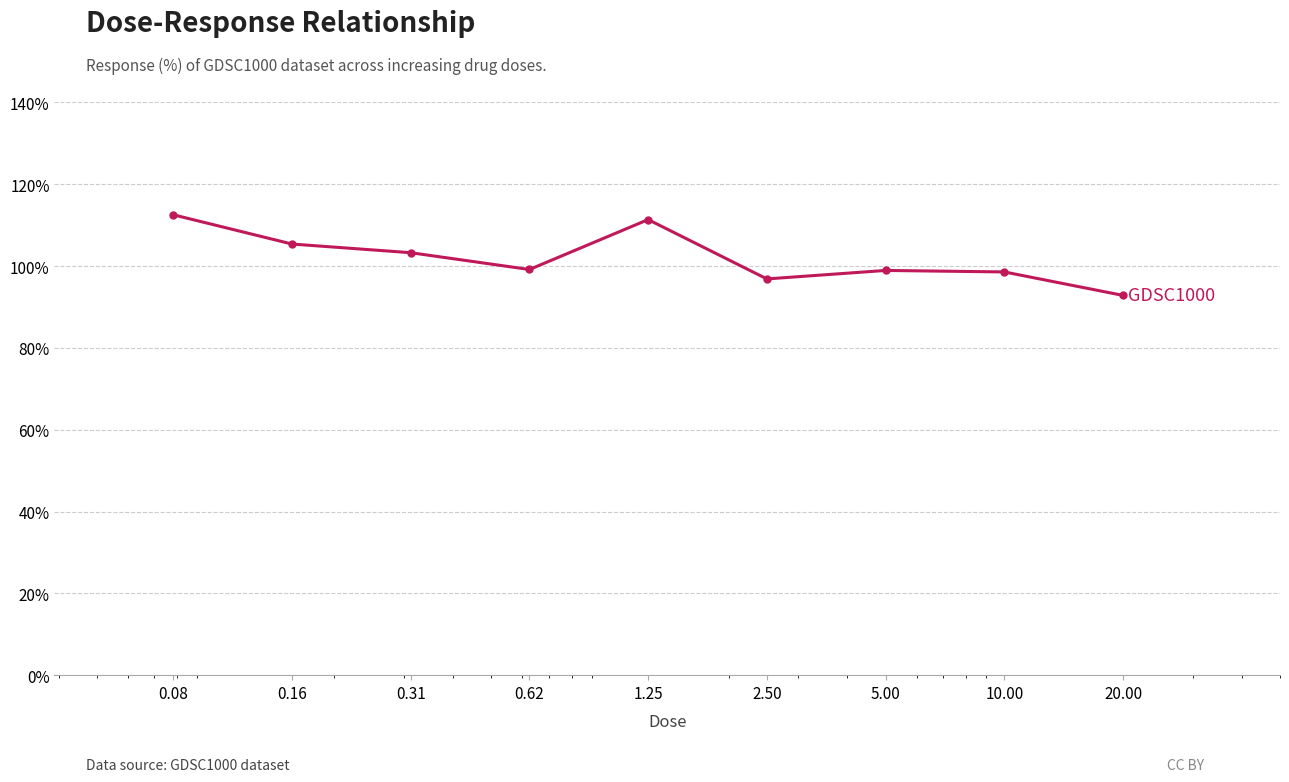

What is the value of the 4th point from the left?

99.2